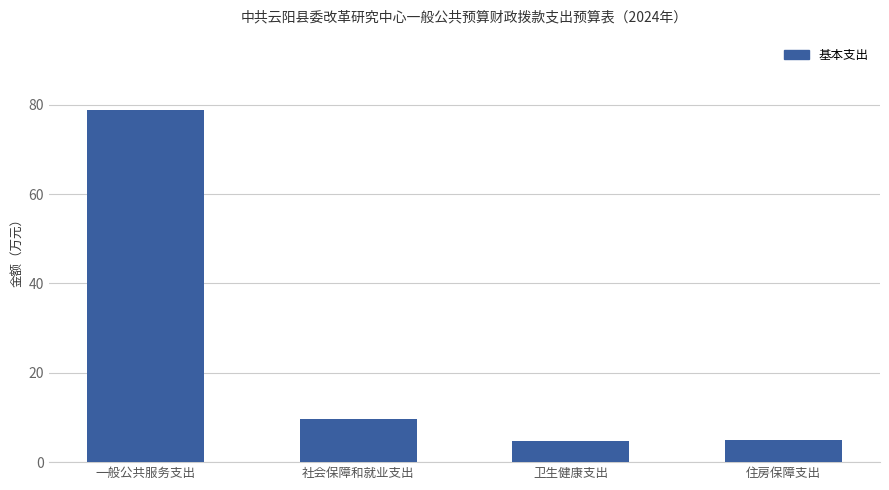

What is the difference between the maximum and minimum values?

73.9